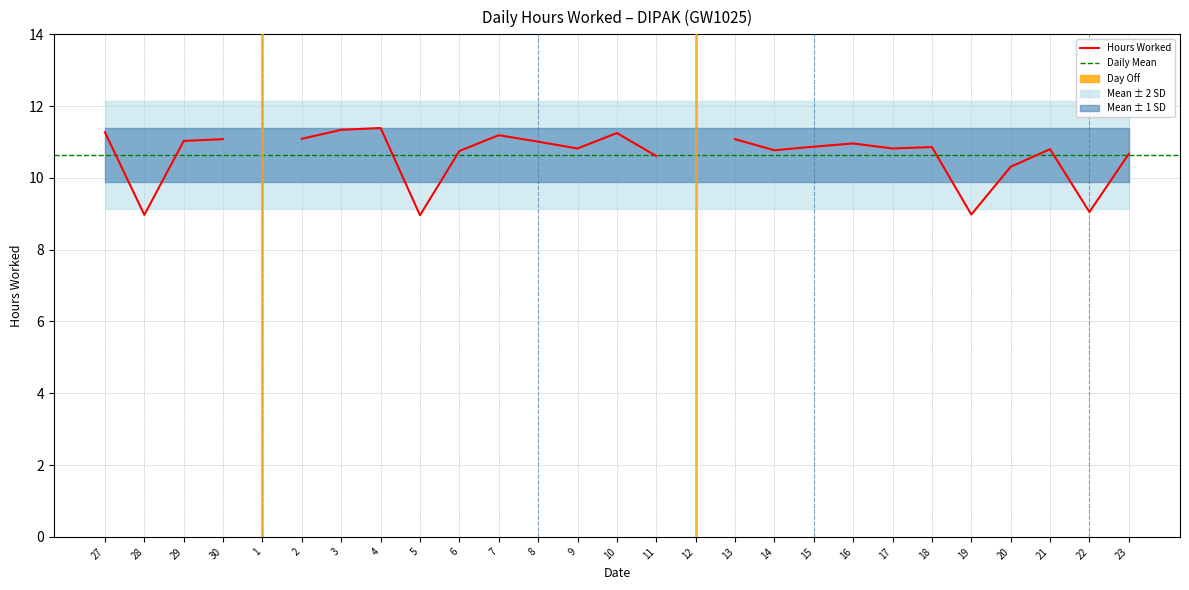

How many series are shown in this chart?

1